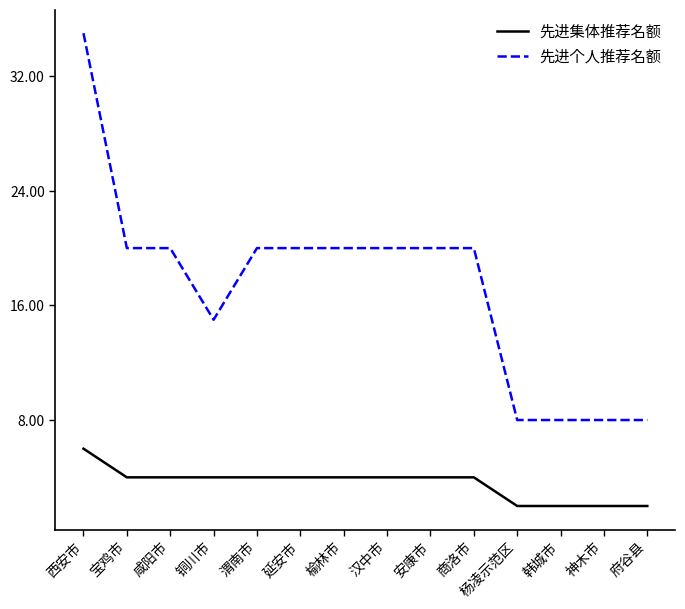

At which label does 先进集体推荐名额 reach its peak?

西安市